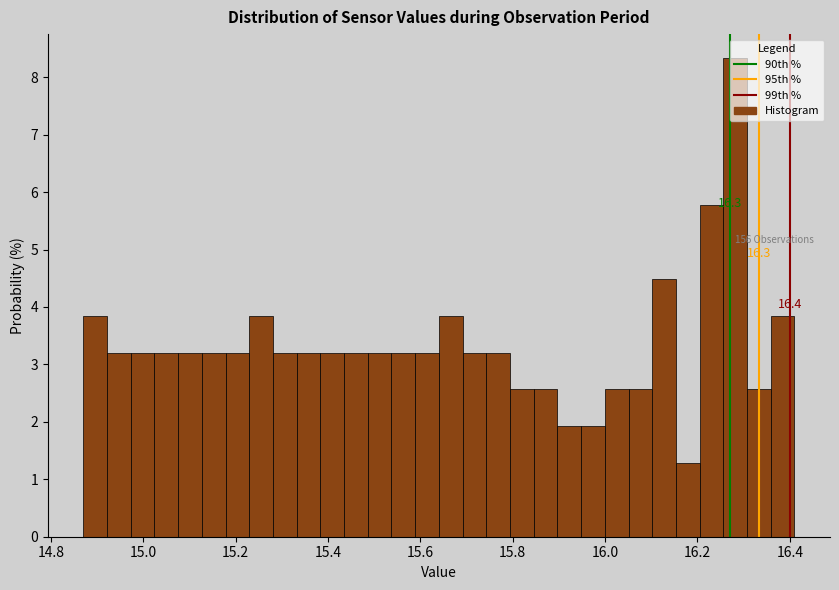

Read against the x-axis, roughly where is the centre of the tallest bar?

16.28